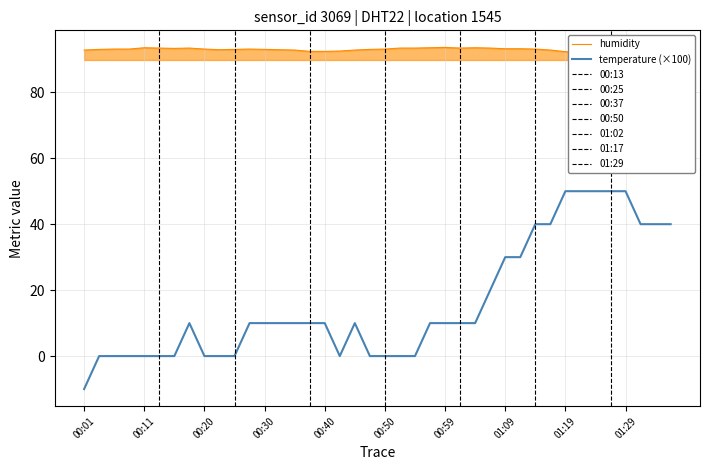

What is the difference between the maximum and minimum values in the temperature series?

60.0